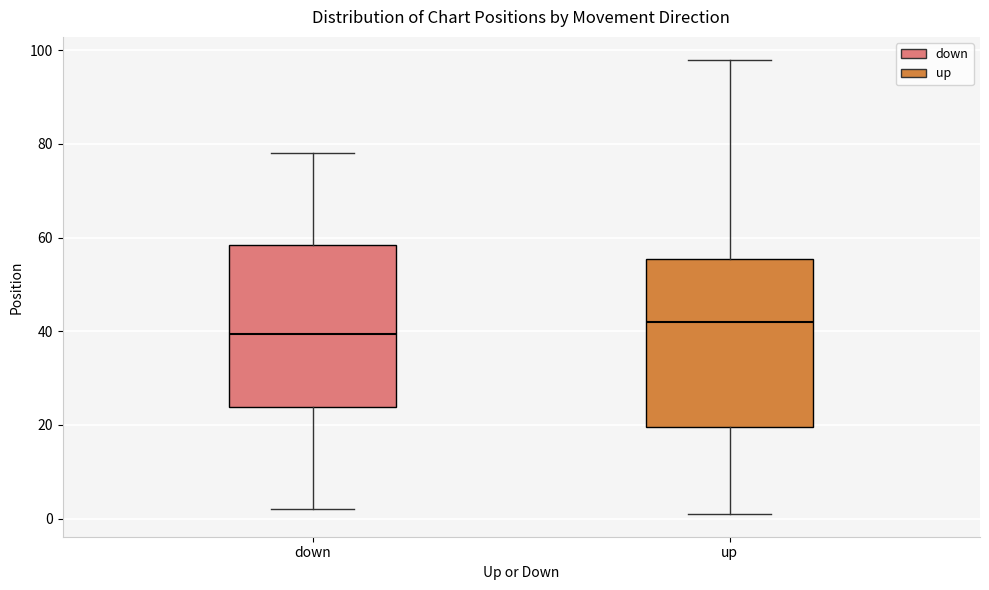

Reading left to right, read every box against the y-axis: the position of its median line, the range the box covers, and the ends of its whiskers. The values are not printed on the chart, so give them approximately, as read against the axis.

down: median 40, box 24 to 58, whiskers 2 to 78
up: median 42, box 20 to 56, whiskers 2 to 98